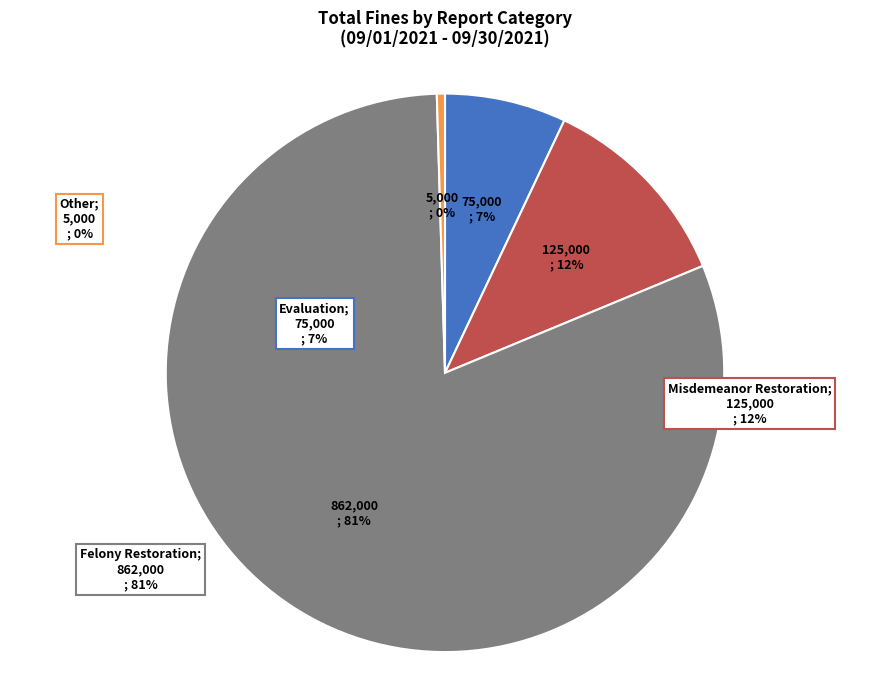

Is there any slice that represents more than half of the pie?

Yes